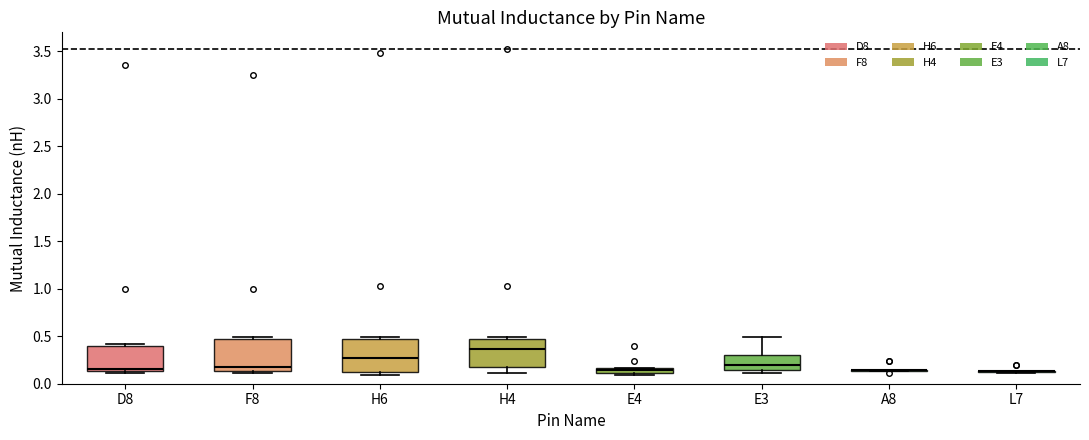

Where is the upper edge of the box for E3 on the y-axis? The values are not printed on the chart, so give them approximately, as read against the axis.

0.30